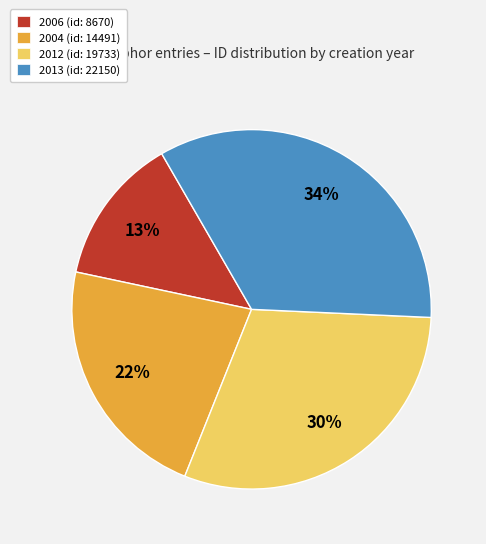

The 2006 slice represents 13% of the pie. True or false?

True